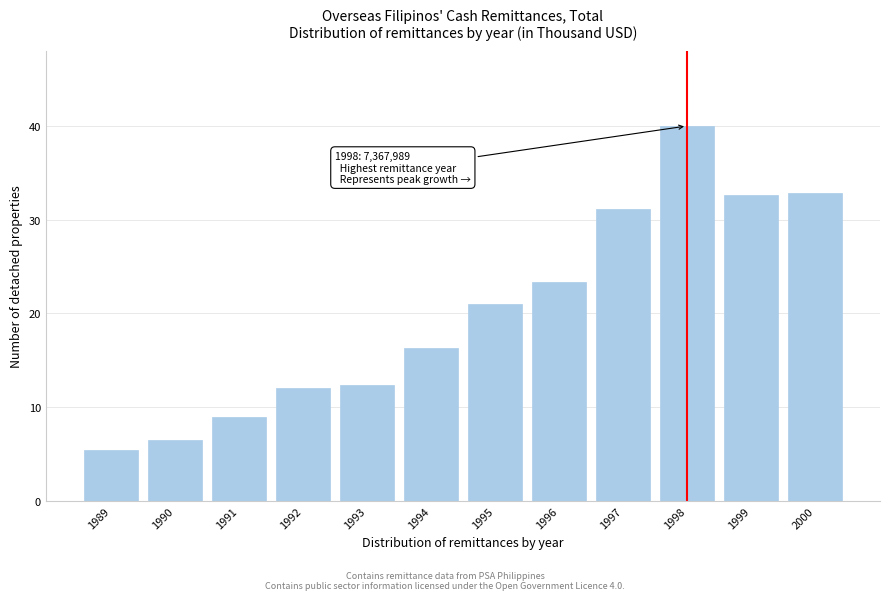

What value does the data have at 1990?

6.5